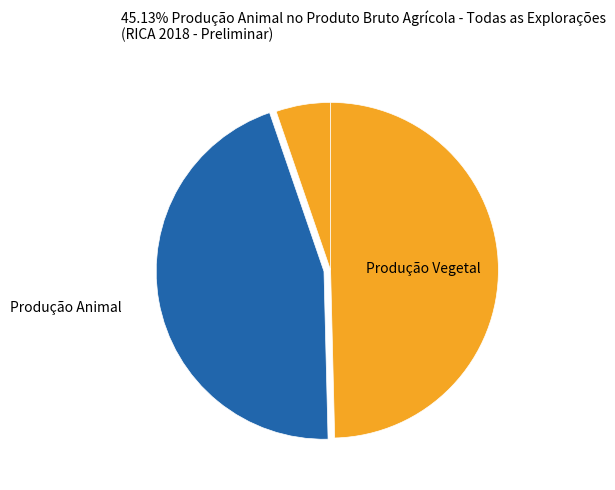

To the nearest percent, what is the average slice percentage?

33%